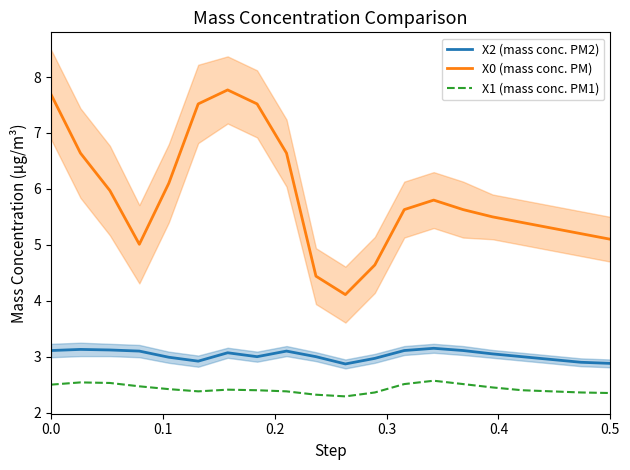

Rank the series by their maximum value, from highest to lowest.

X0 (mass conc. PM), X2 (mass conc. PM2), X1 (mass conc. PM1)